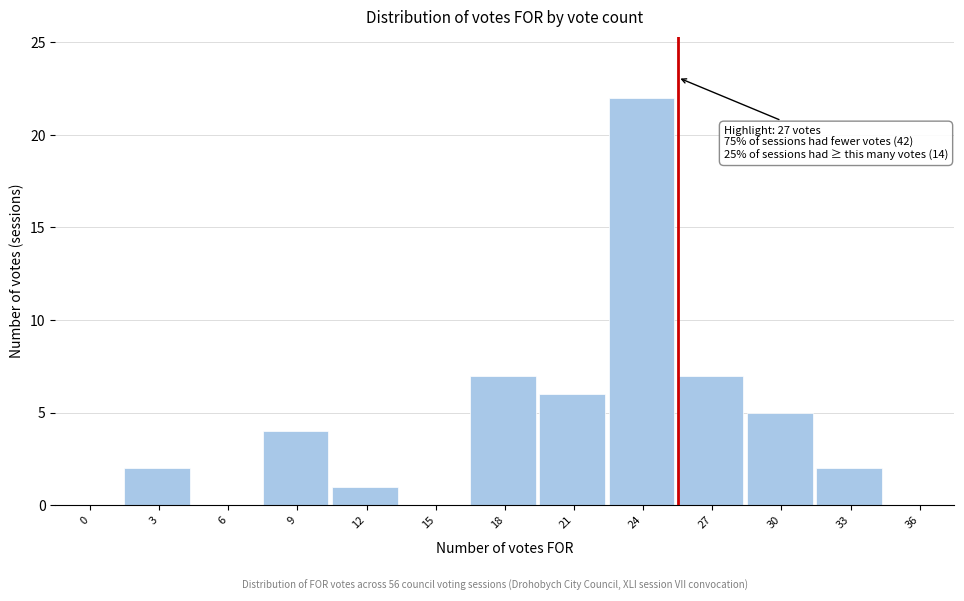

Reading right to left, transcribe all the data shown in this chart.

36=0	33=2	30=5	27=7	24=22	21=6	18=7	15=0	12=1	9=4	6=0	3=2	0=0